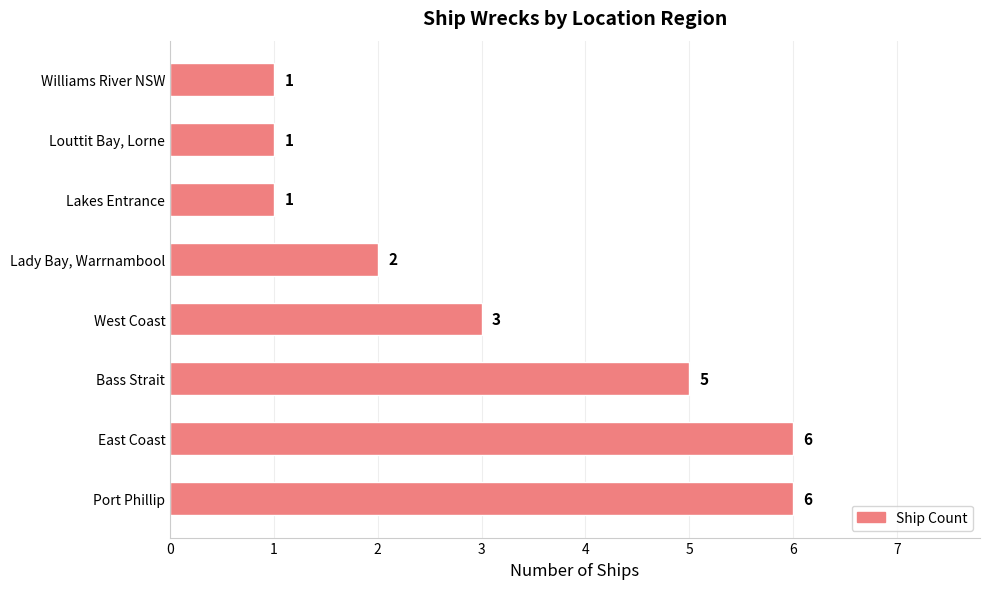

Which has a higher value, Lady Bay, Warrnambool or Port Phillip?

Port Phillip